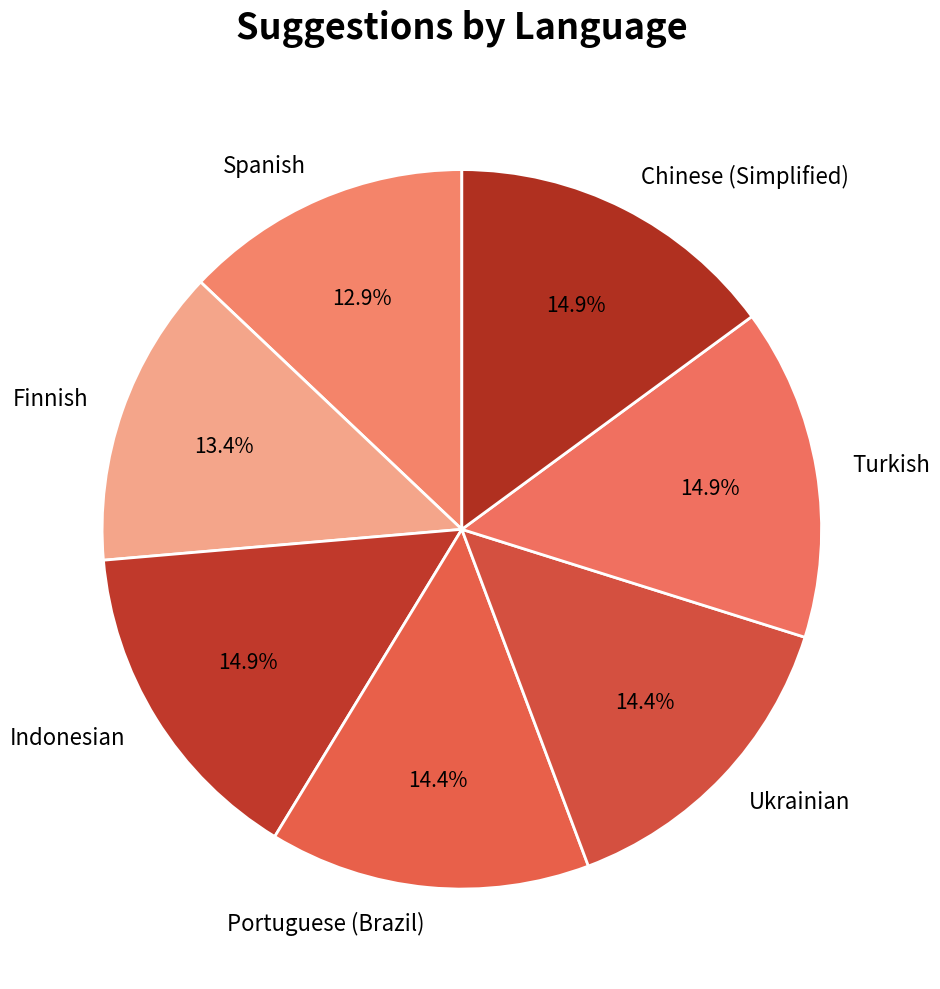

Count the number of slices in the pie.

7